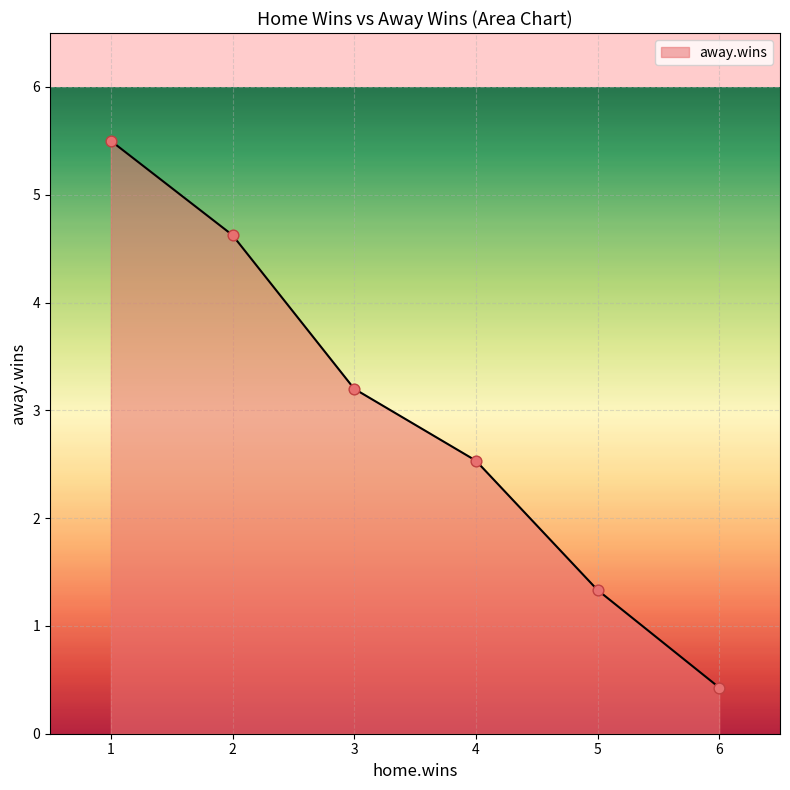

What is the ratio of the value at 5 to the value at 4?

0.5